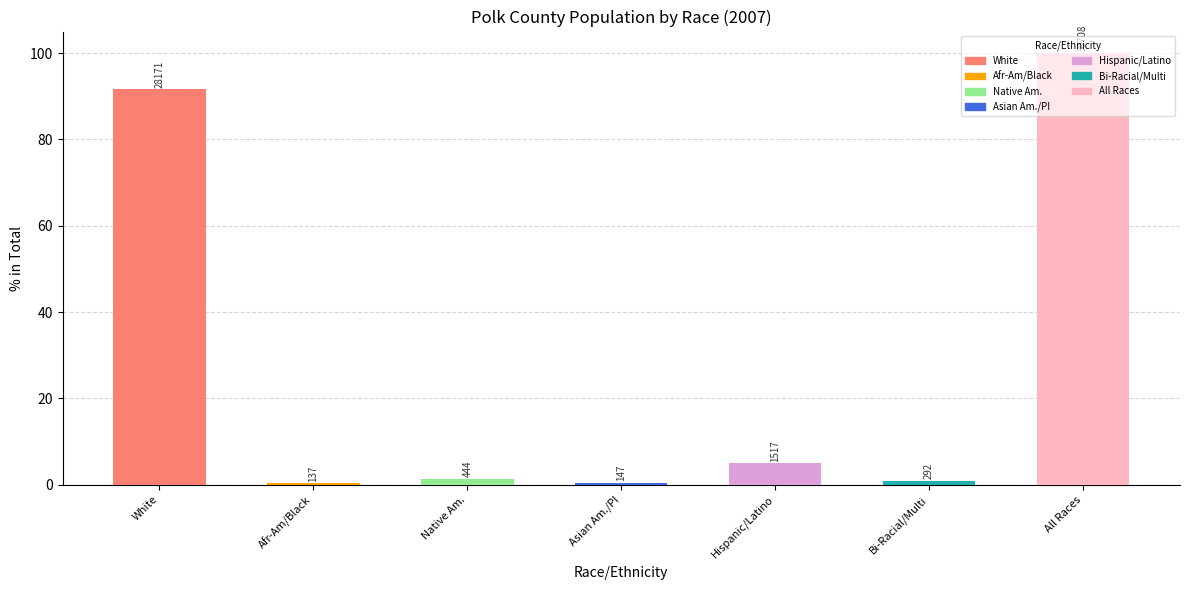

What is the label of the 1st bar from the right?

All Races